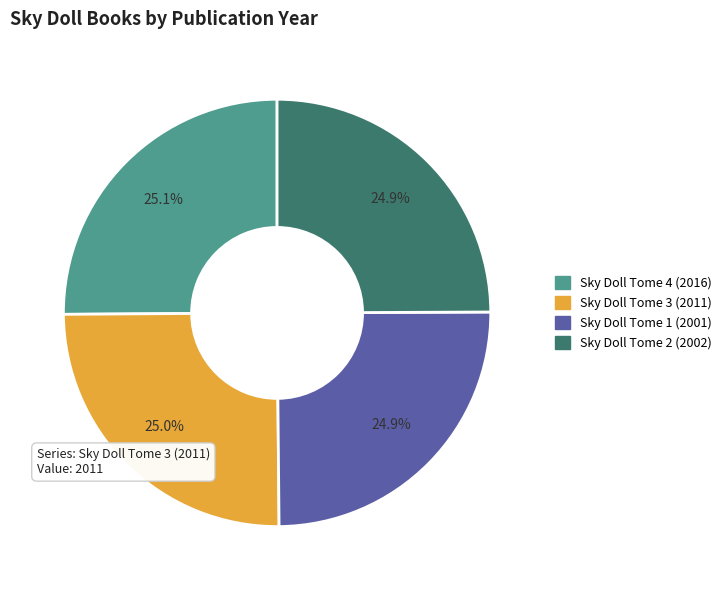

True or false: Sky Doll Tome 1 (2001) accounts for 38% of the total.

False